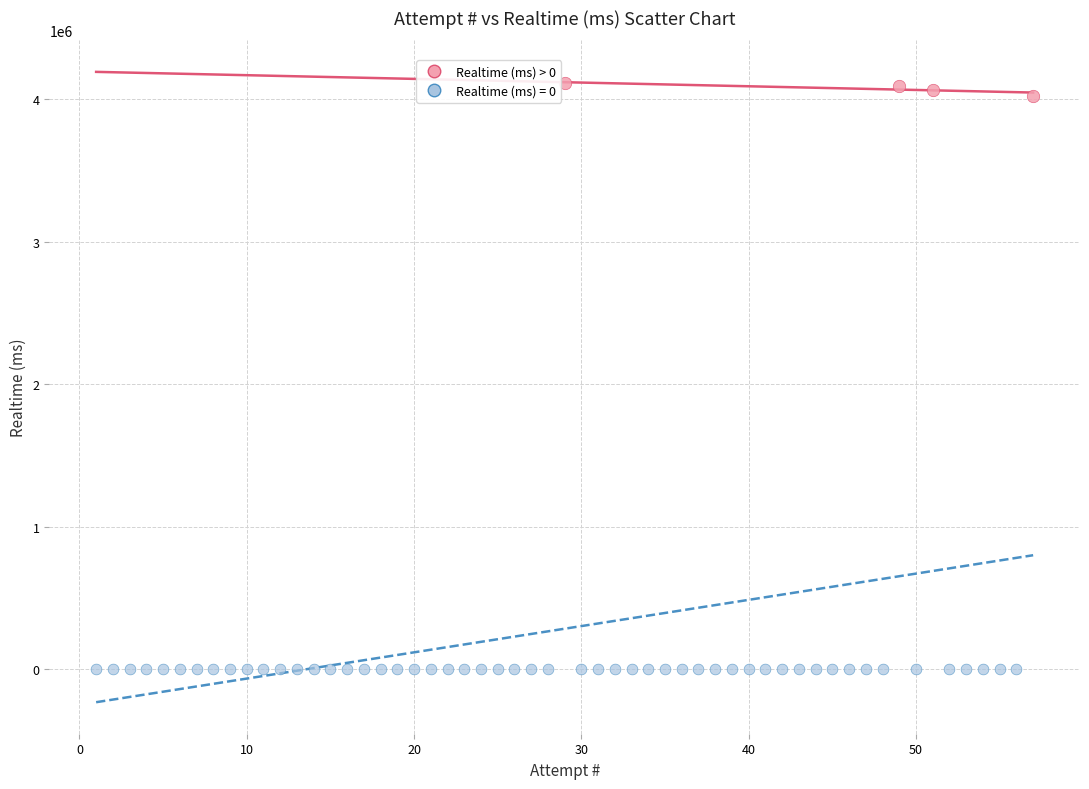

Which series reaches the maximum Y coordinate?

Realtime (ms) > 0